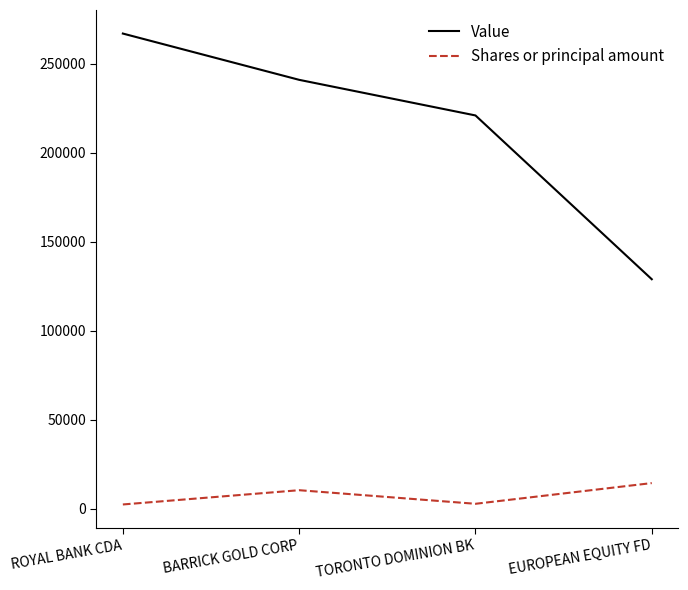

What is the difference between the maximum and minimum values in the Value series?

138000